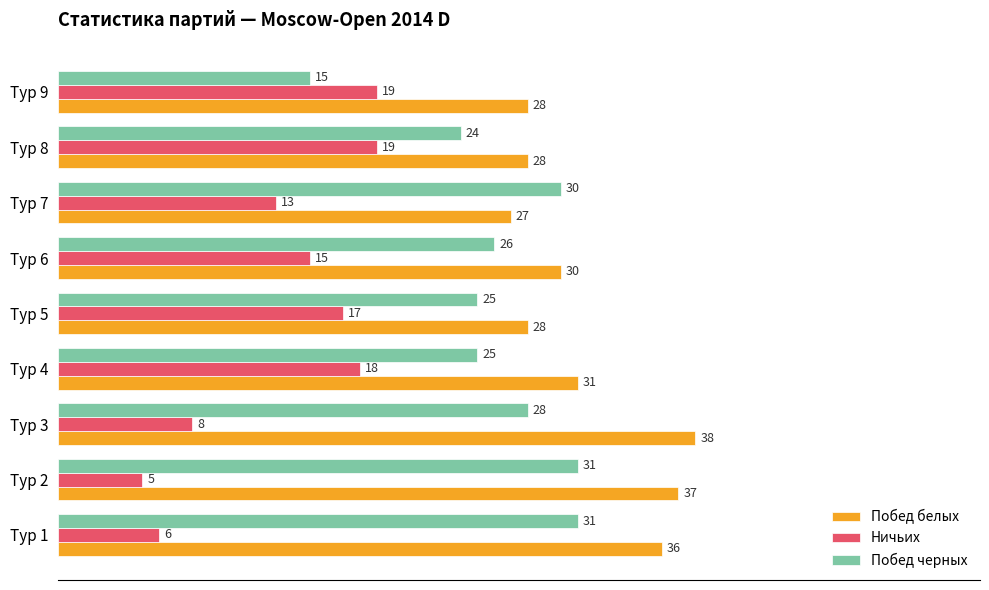

Rank the series by their maximum value, from lowest to highest.

Ничьих, Побед черных, Побед белых